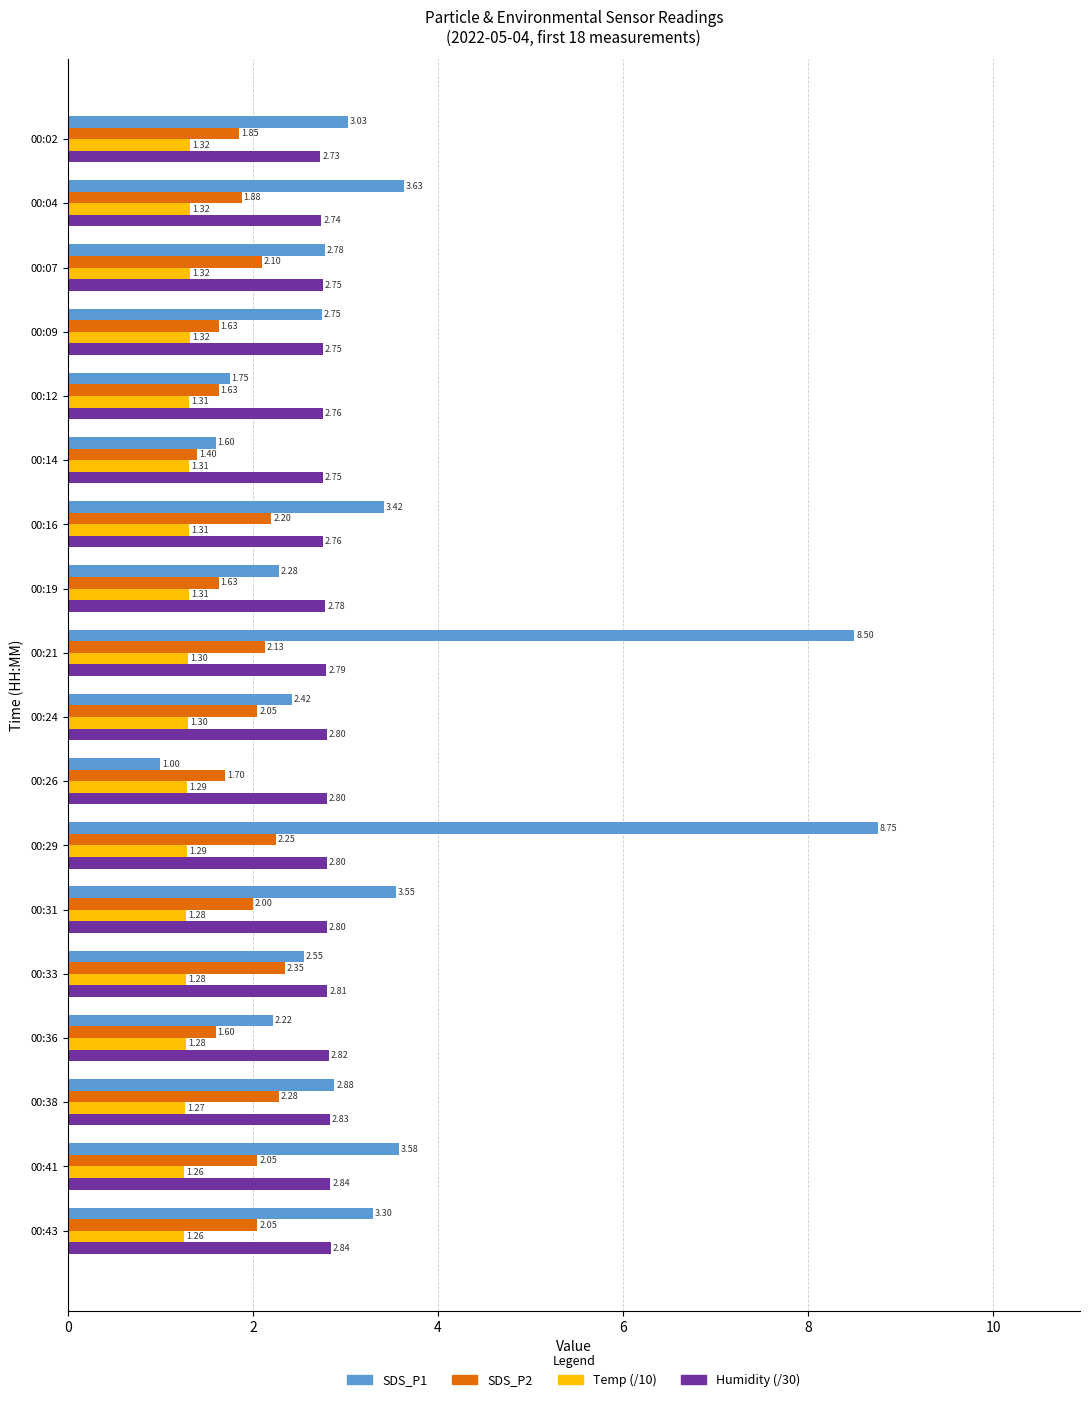

At which category is the sum across all series the highest?

00:29